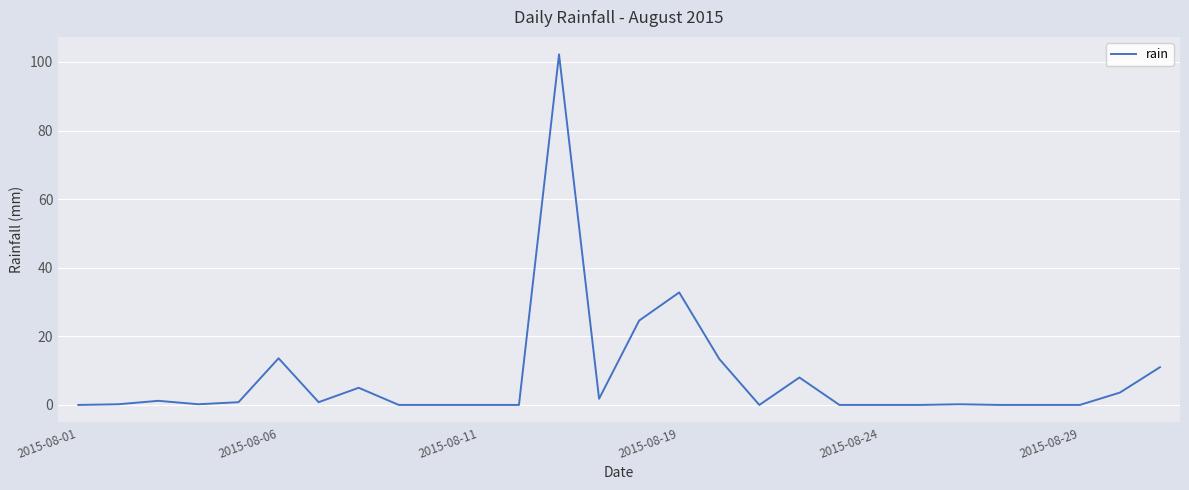

What is the sum of all values?

219.4